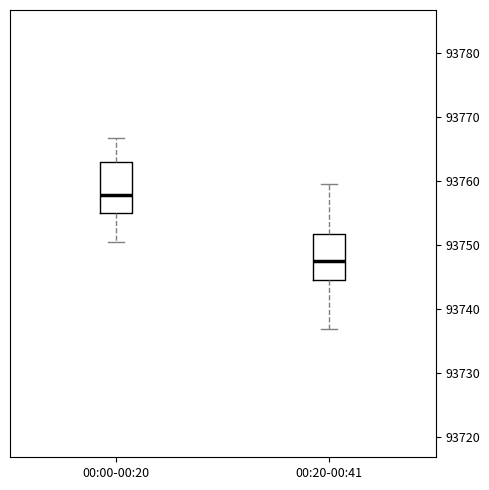

Which box has the highest median line?

00:00-00:20